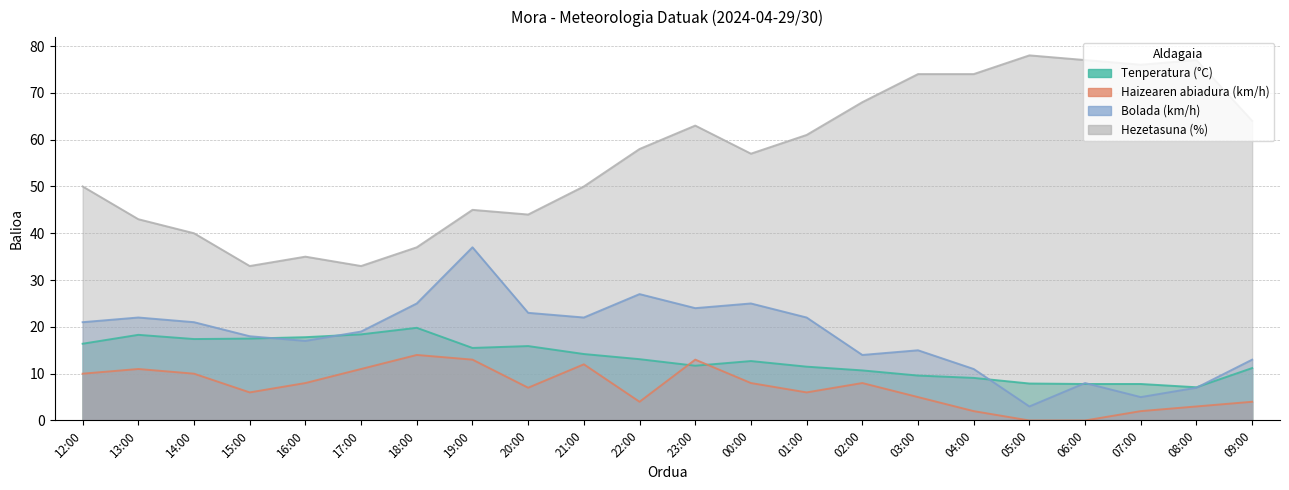

Where is the first local minimum for Hezetasuna (%)?

15:00